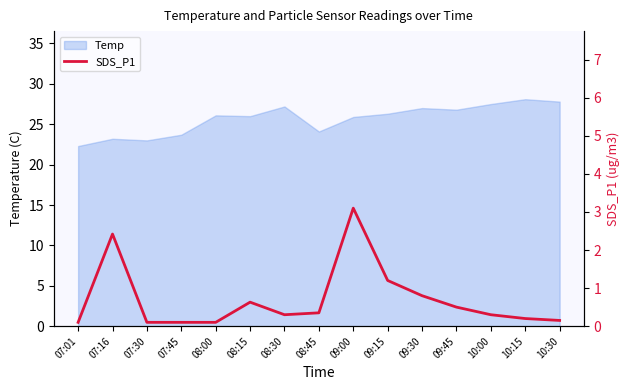

The Temp series shows 35.8 at 09:45. True or false?

False